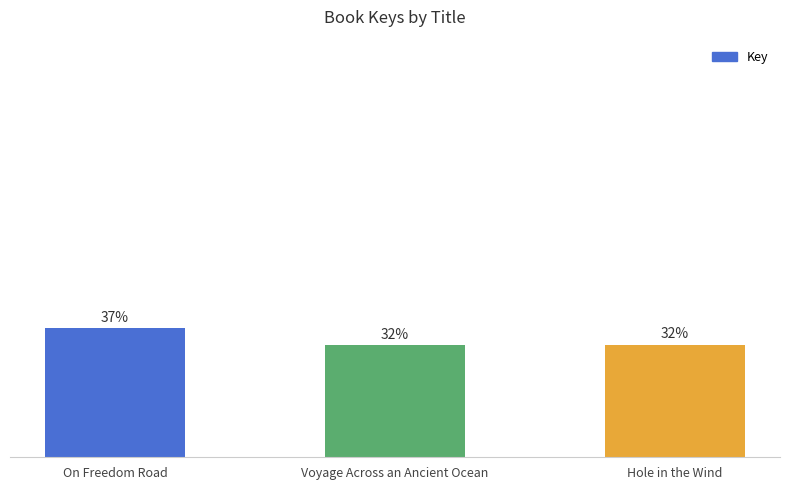

Are the bars horizontal?

No